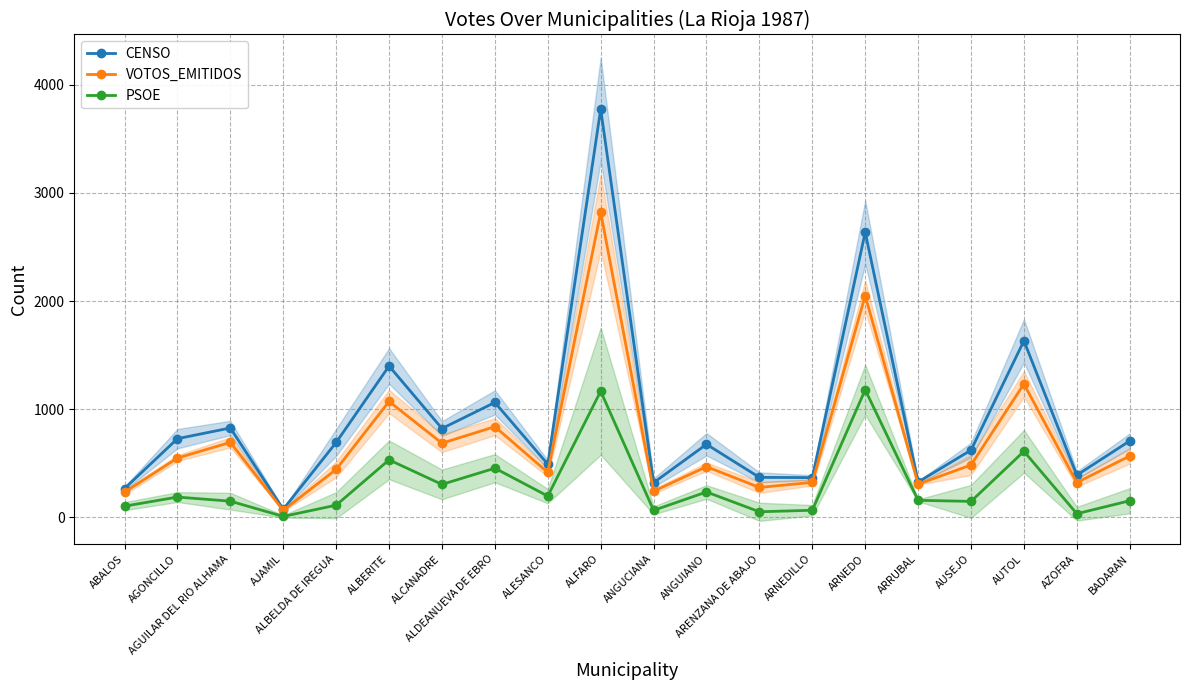

What is the difference between the highest and lowest values at ALESANCO?

295